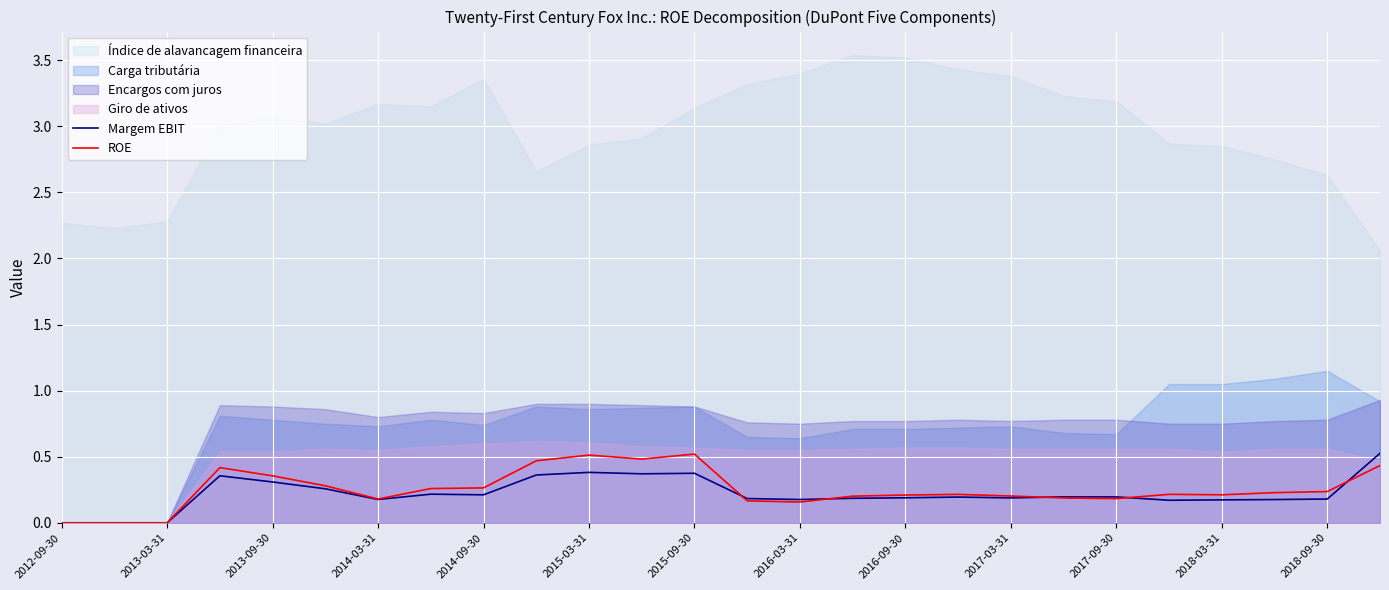

Is the value of Margem EBIT at 2013-03-31 greater than the value of ROE at 2016-03-31?

No